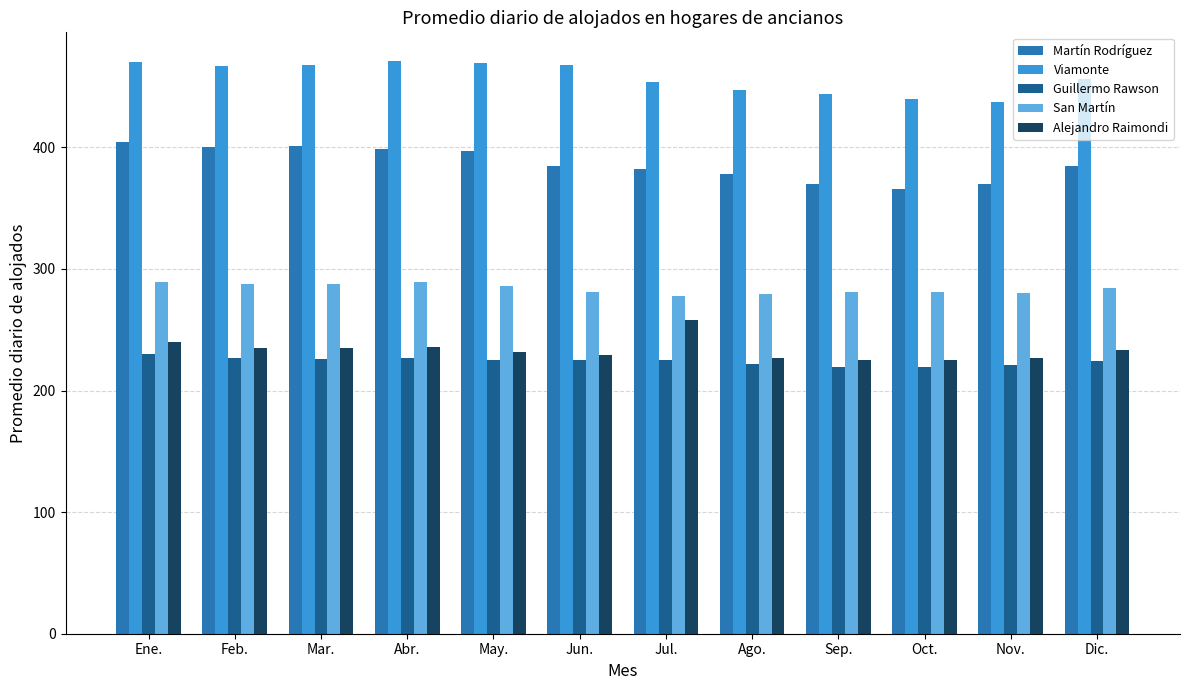

What is the average value of the Alejandro Raimondi series?

234